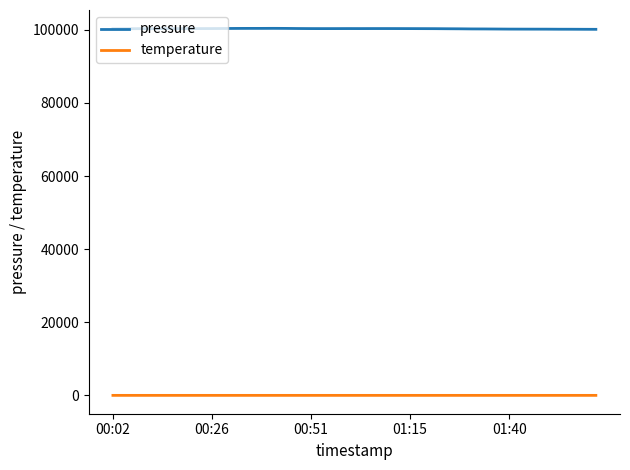

List the series in order of their peak value, lowest first.

temperature, pressure